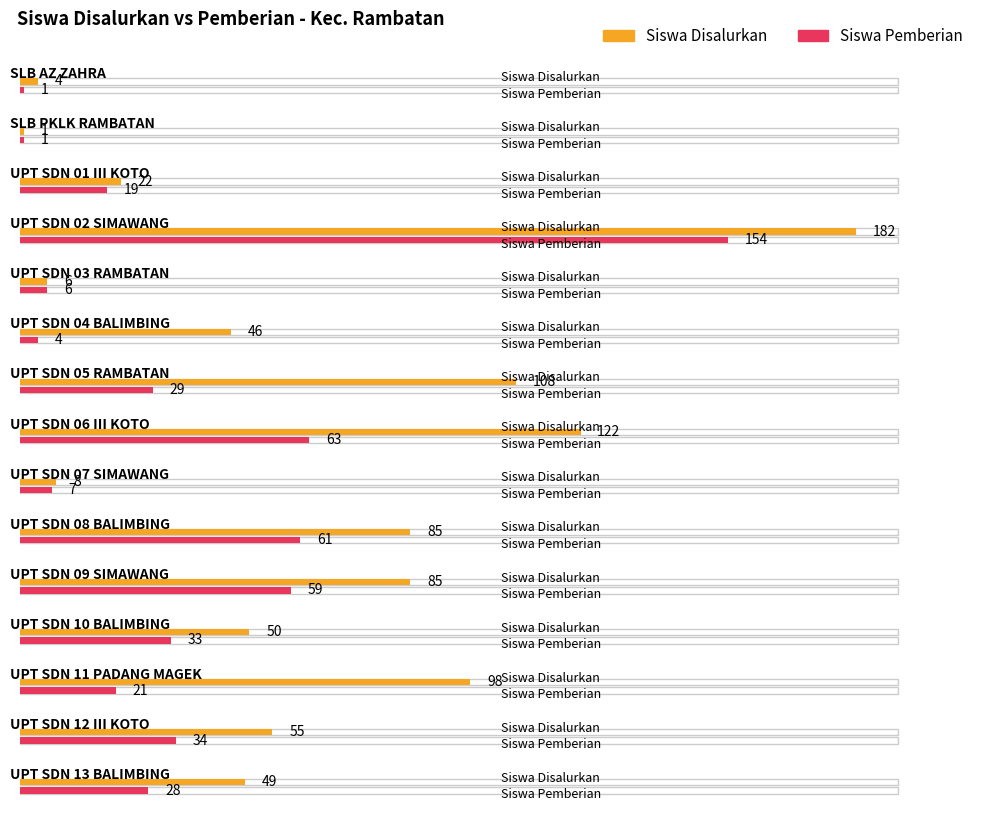

What is the sum of the Siswa Pemberian values at SLB AZ ZAHRA and UPT SDN 06 III KOTO?

64